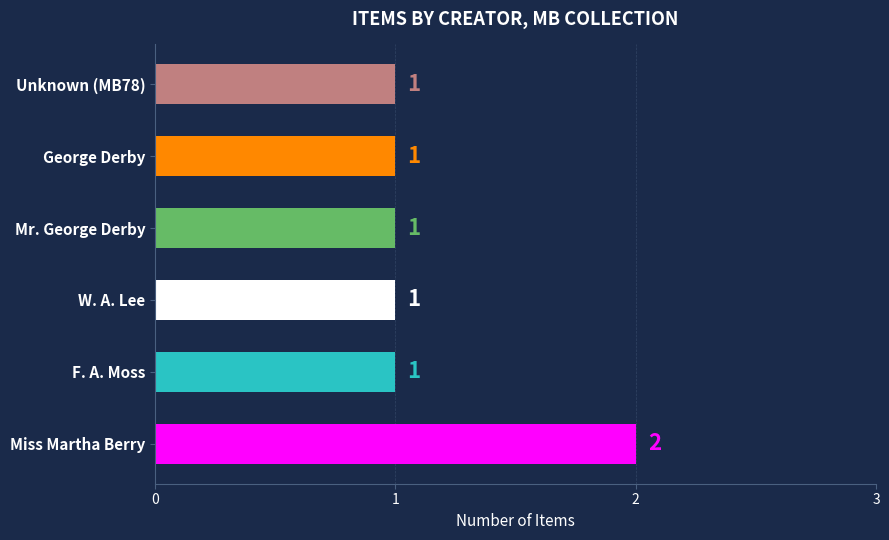

Approximately how many times larger is the value at F. A. Moss compared to W. A. Lee?

1.0